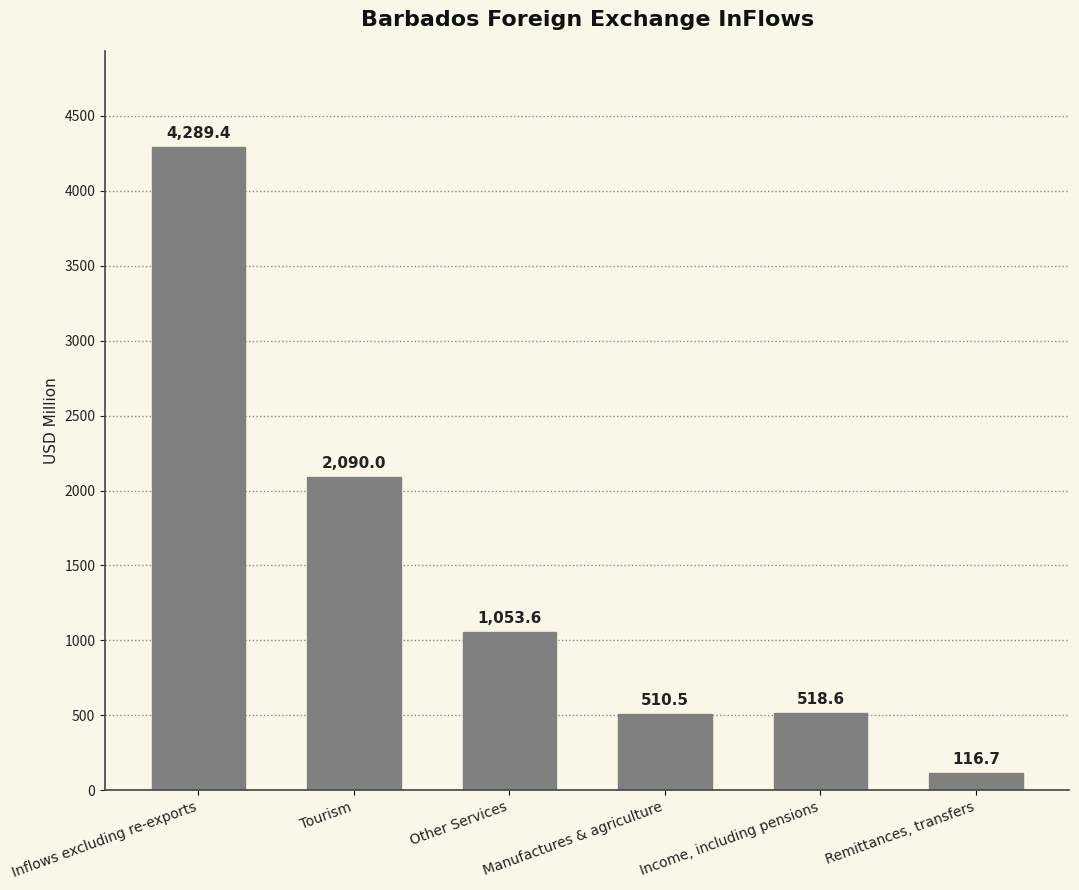

The value at Manufactures & agriculture is 510.5. True or false?

True